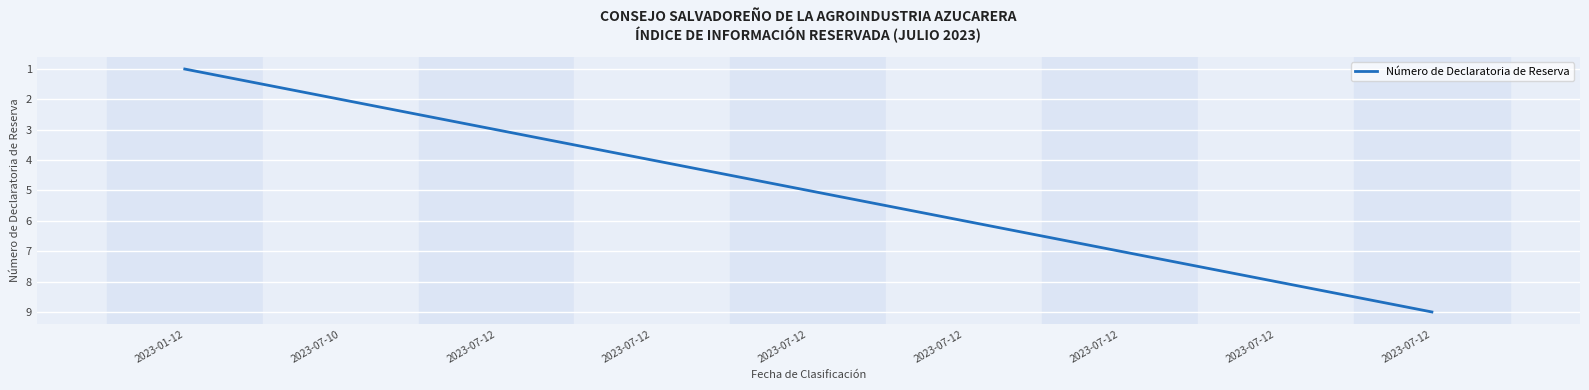

Count the number of data series in this chart.

1